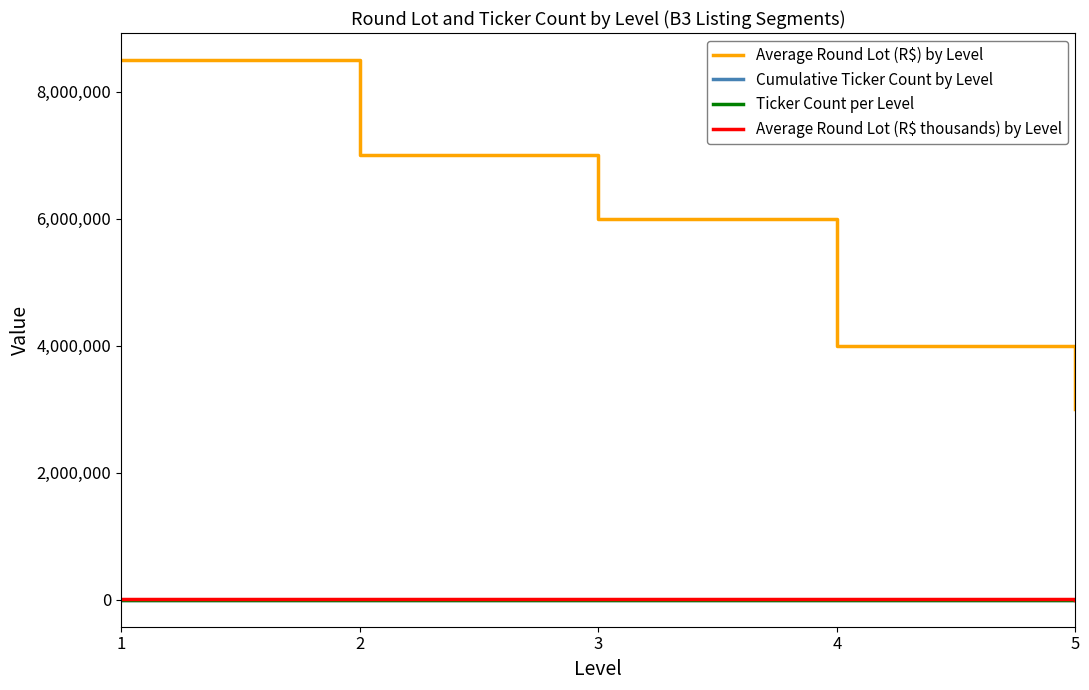

Which label corresponds to the largest value in the chart?

1